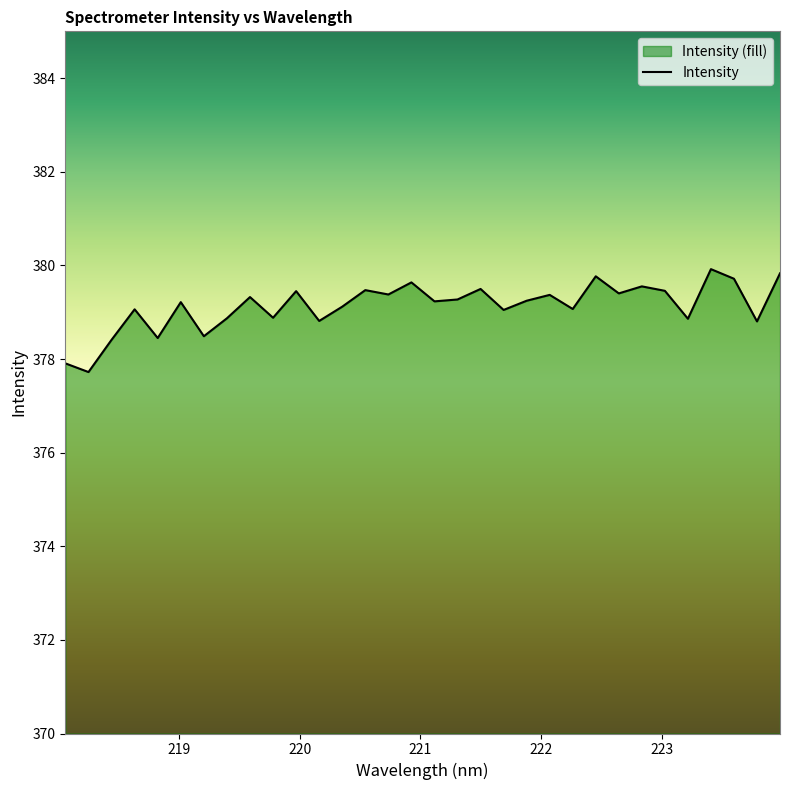

Which label corresponds to the smallest value in the chart?

218.2508